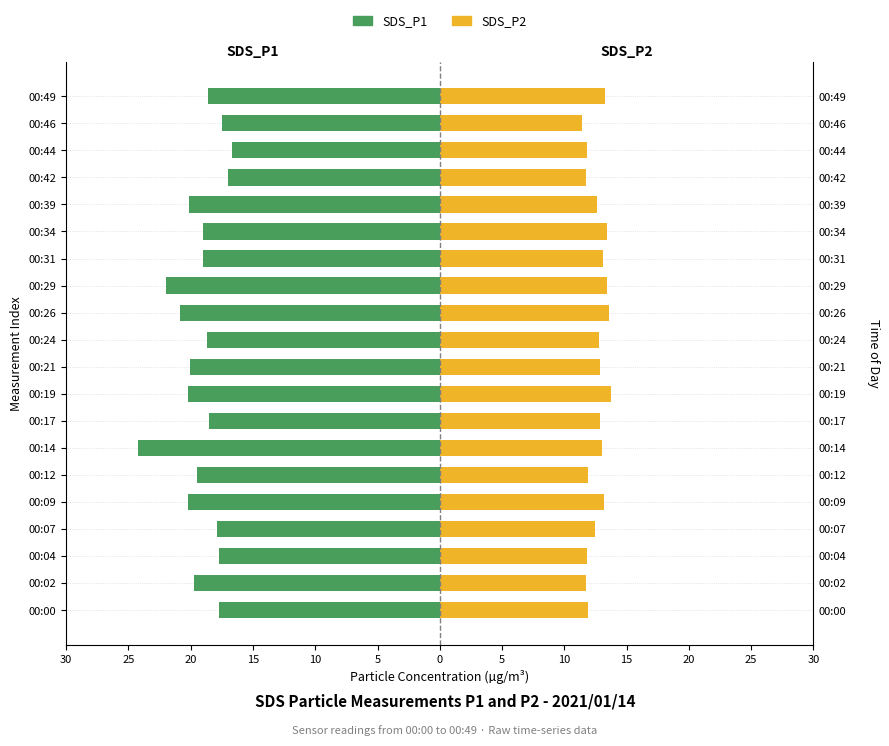

The SDS_P2 series shows 23.2 at 00:49. True or false?

False